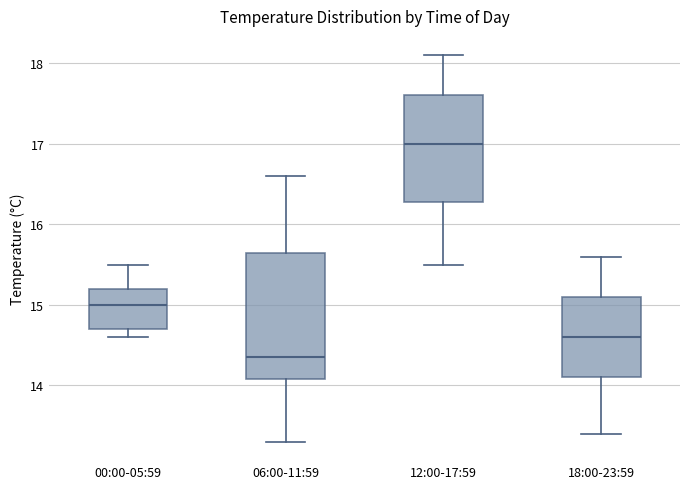

Reading left to right, read every box against the y-axis: the position of its median line, the range the box covers, and the ends of its whiskers. The values are not printed on the chart, so give them approximately, as read against the axis.

00:00-05:59: median 15.0, box 14.7 to 15.2, whiskers 14.6 to 15.5
06:00-11:59: median 14.4, box 14.1 to 15.7, whiskers 13.3 to 16.6
12:00-17:59: median 17.0, box 16.3 to 17.6, whiskers 15.5 to 18.1
18:00-23:59: median 14.6, box 14.1 to 15.1, whiskers 13.4 to 15.6